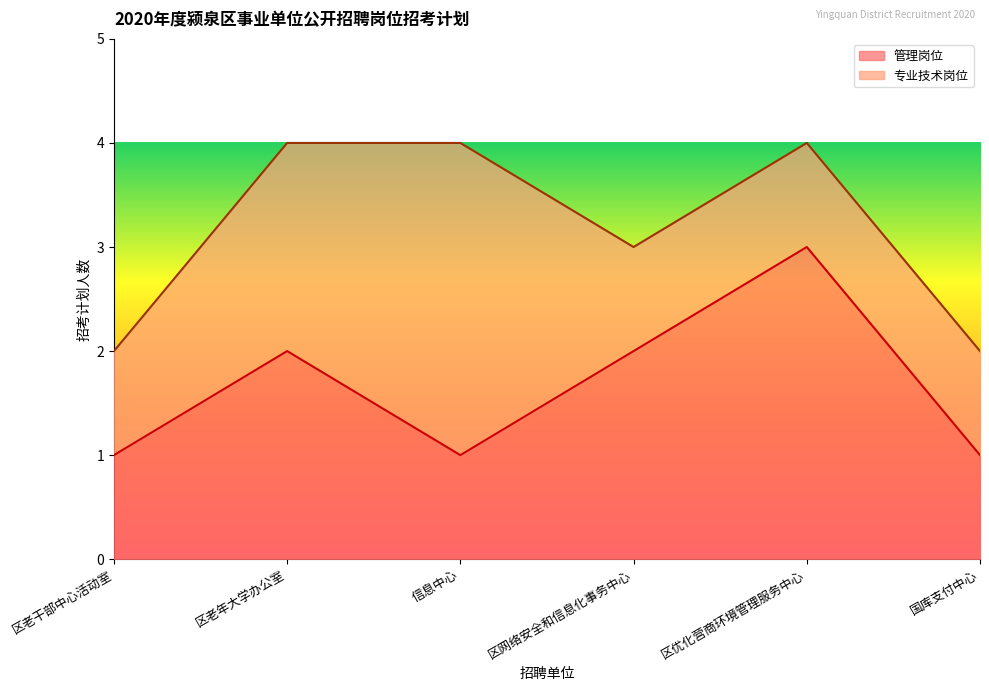

How many values are below 2?

3